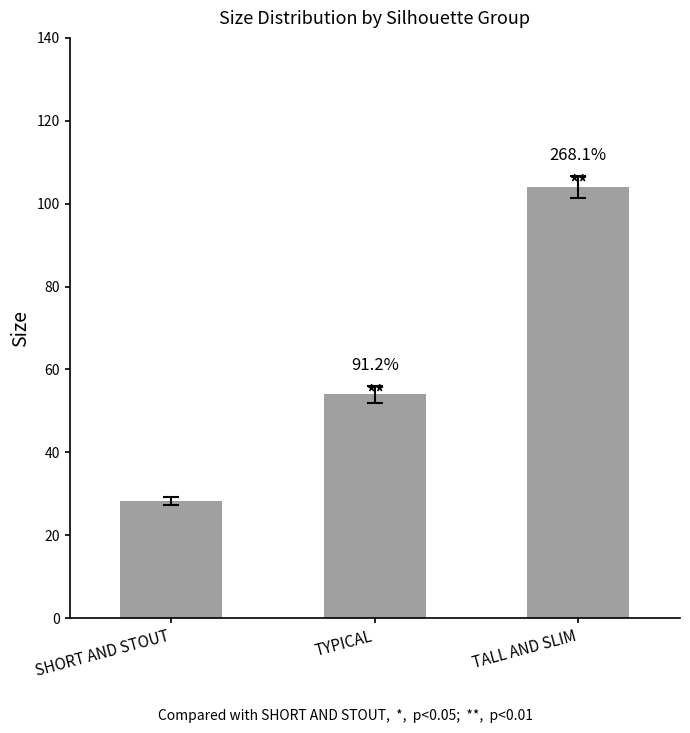

What is the label of the 2nd bar from the left?

TYPICAL